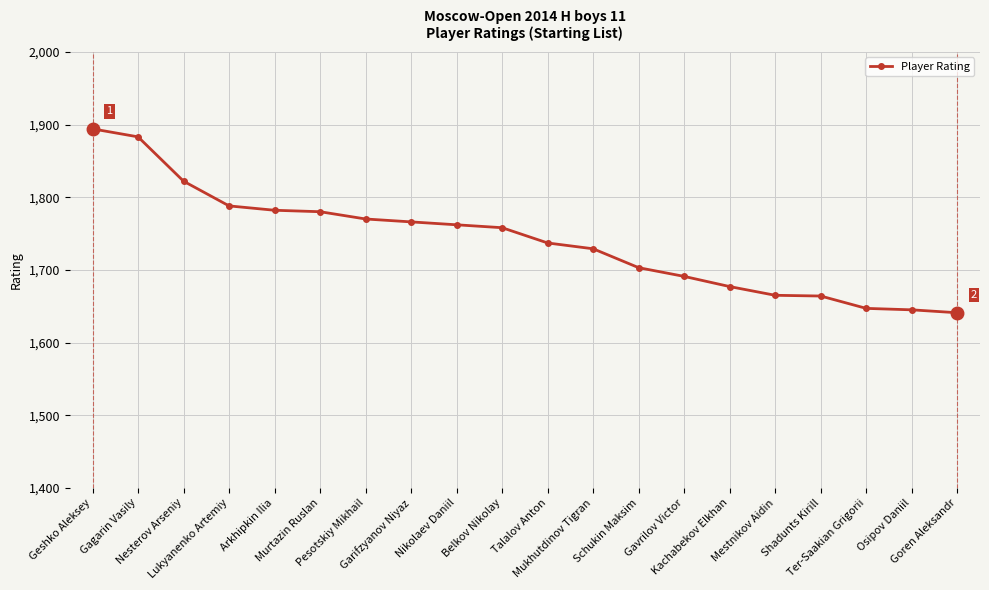

Between Ter-Saakian Grigorii and Shadunts Kirill, which is larger?

Shadunts Kirill